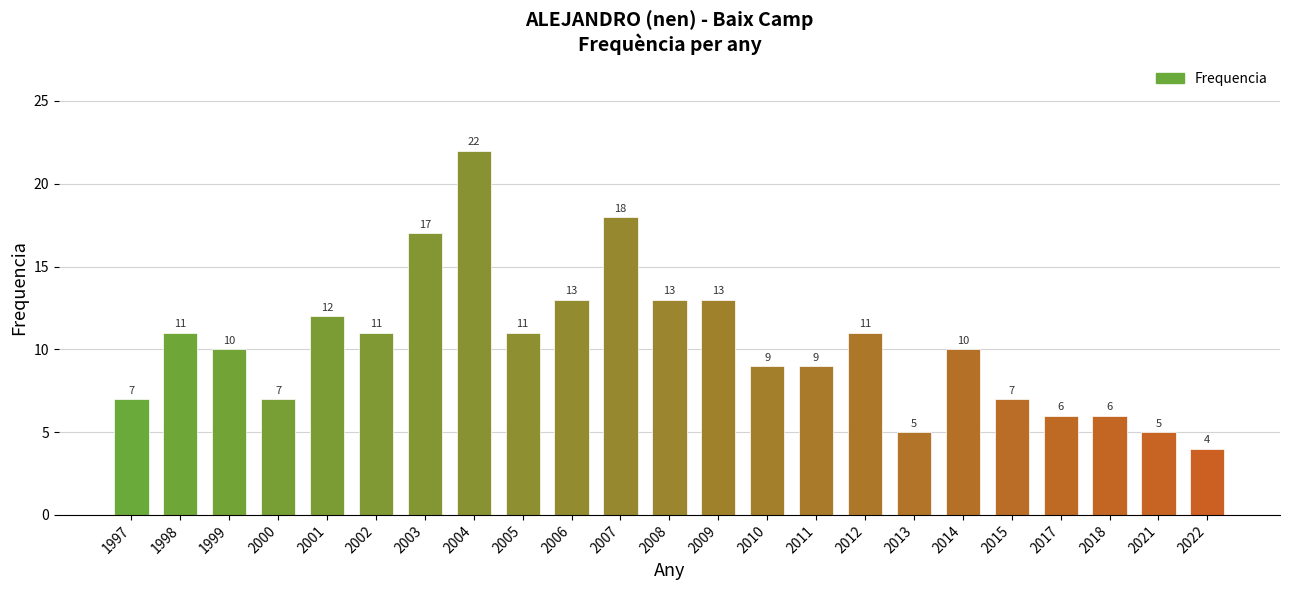

True or false: the data shows 6 at 1999.

False